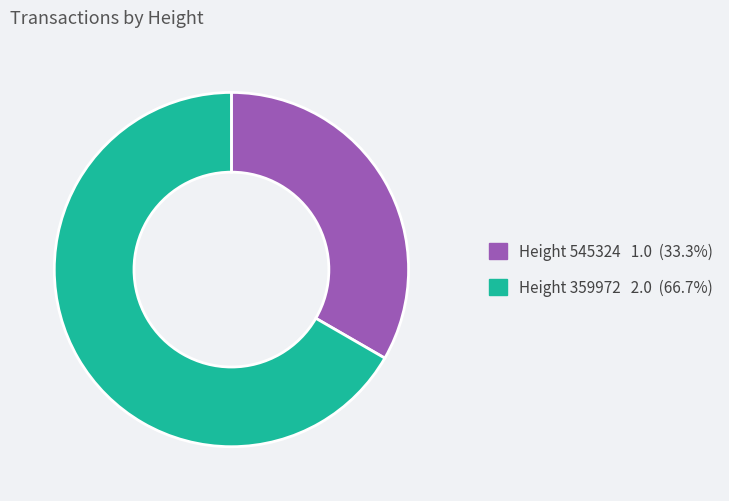

Is there a majority slice in this chart?

Yes